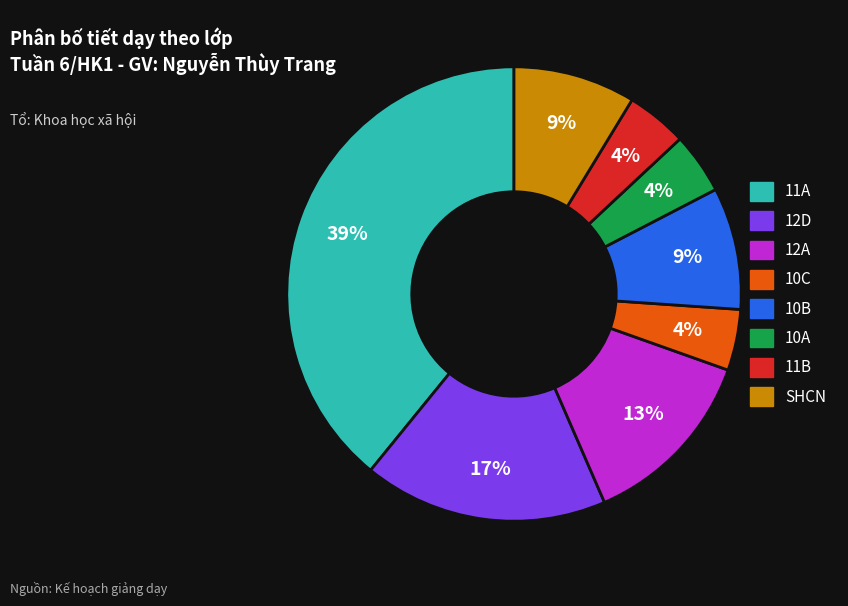

To the nearest percent, what percentage of the pie is 11A?

39%